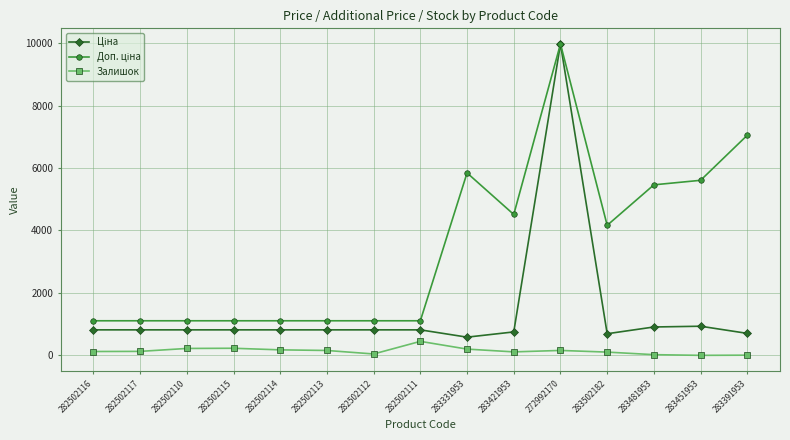

True or false: Залишок has more than 0 interior local peaks.

True